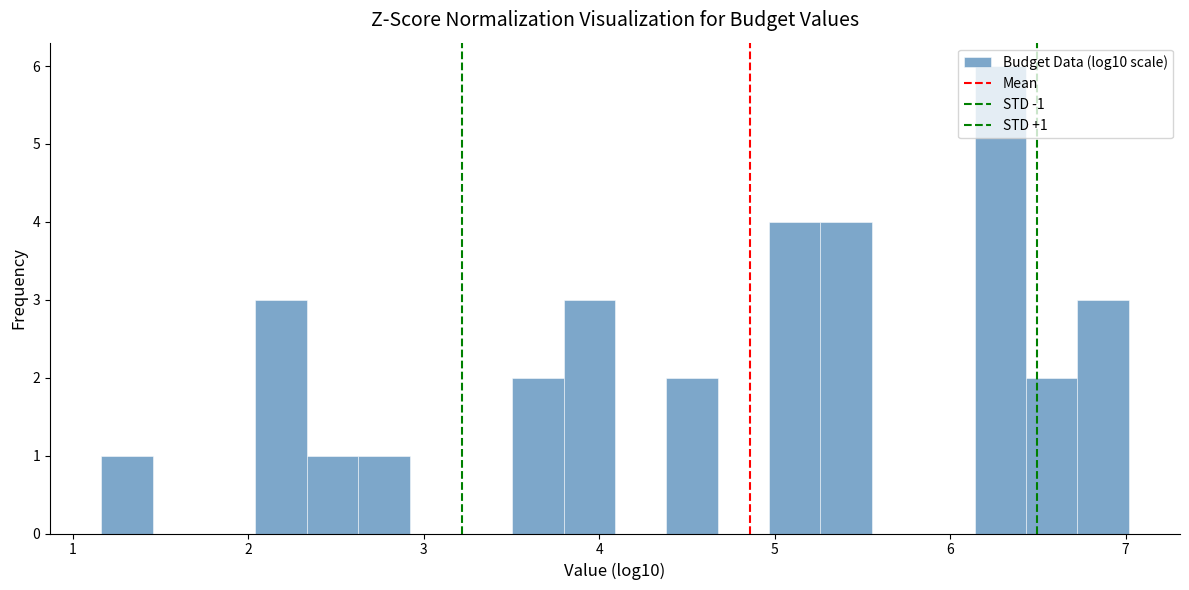

Around what value on the x-axis is the tallest bar? Give the approximate position of its centre, as read against the axis.

6.3